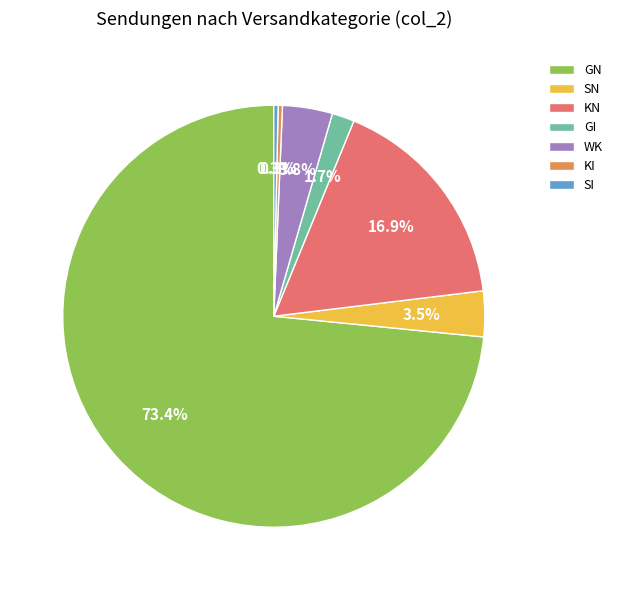

What is the largest slice in the pie chart?

GN